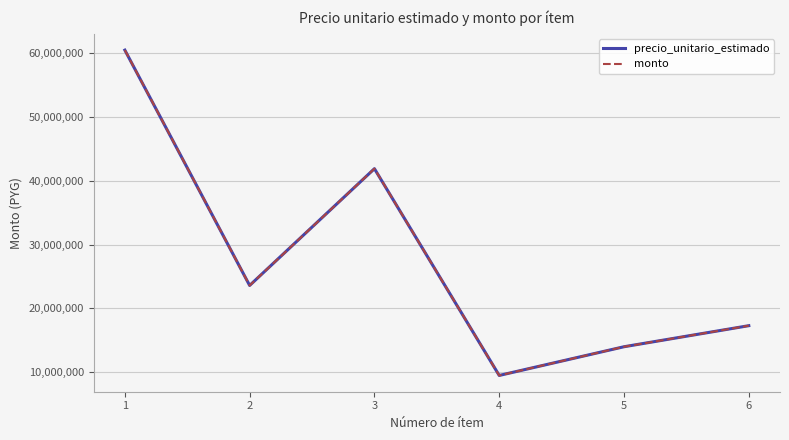

True or false: monto has more than 0 points higher than both neighbors.

True